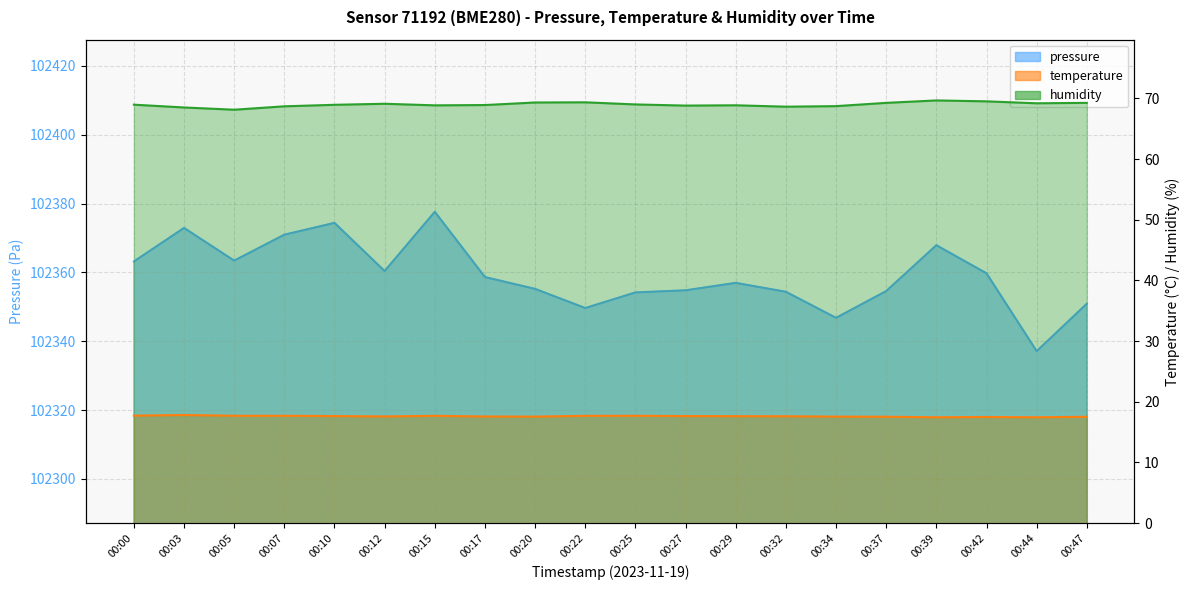

Does the chart display data point markers on the line(s)?

No